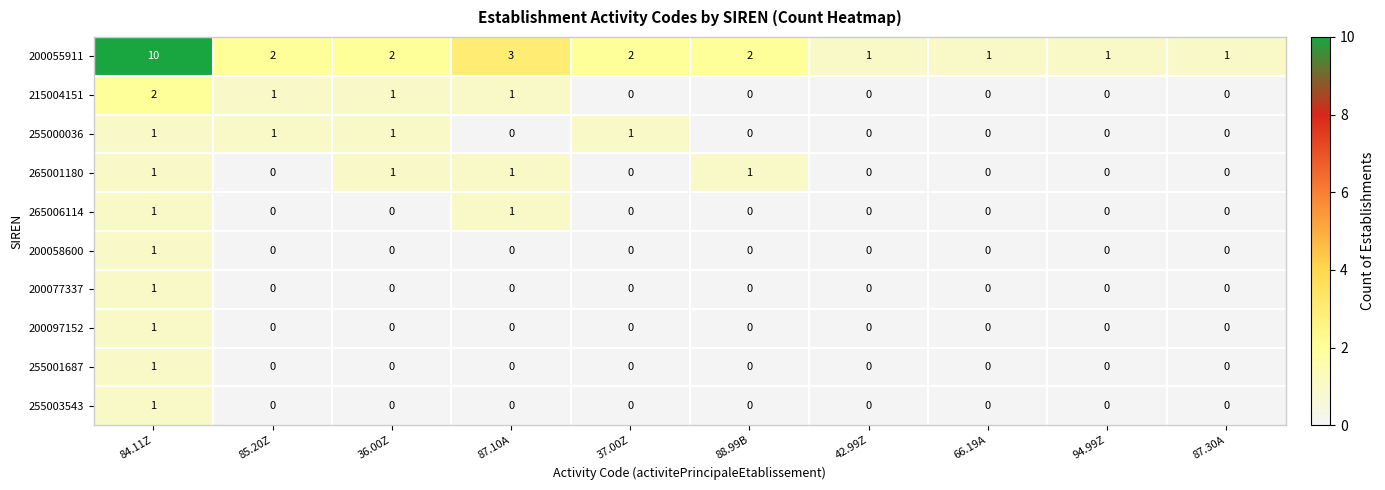

What is the greatest value displayed?

10